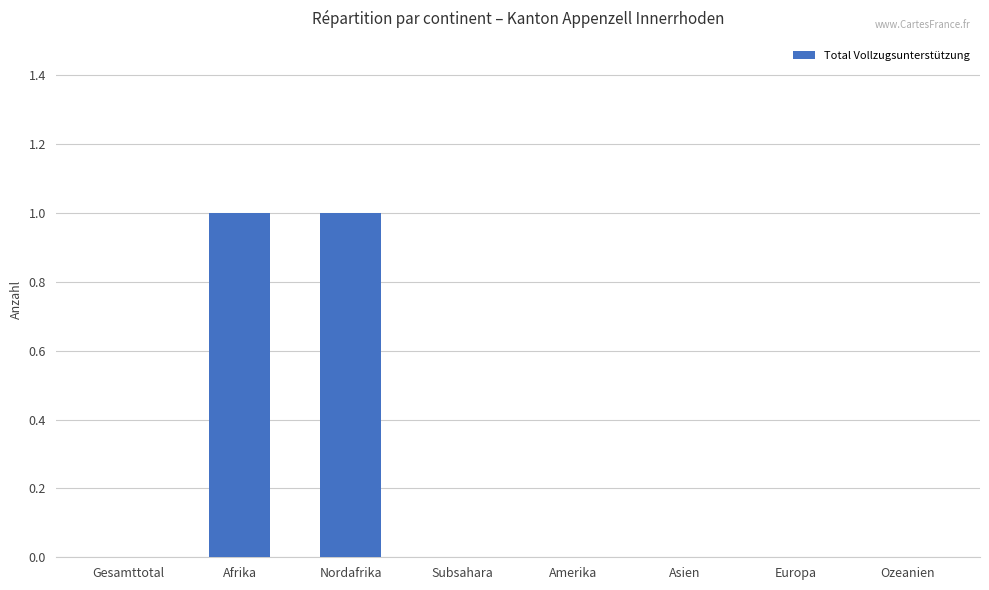

Which has a higher value, Afrika or Gesamttotal?

Afrika